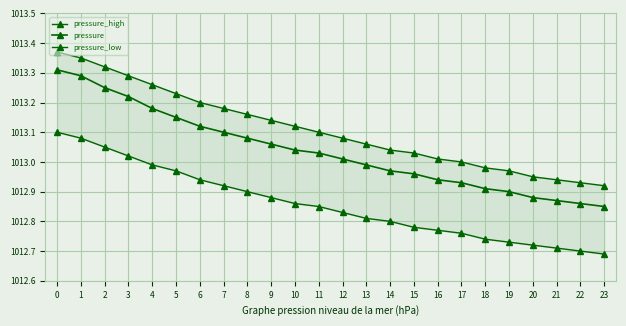

True or false: pressure_high and pressure_low cross at least once.

False